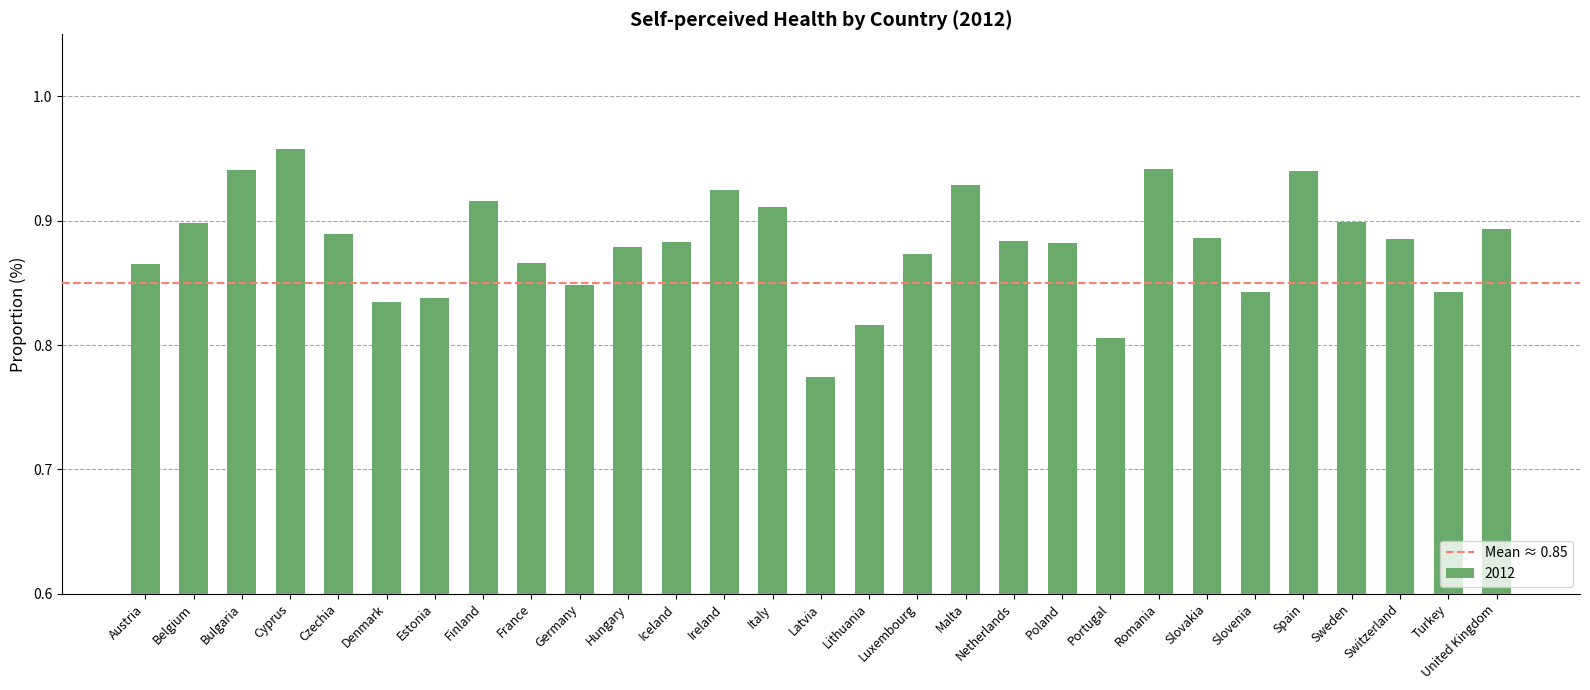

What is the sum of the values at Cyprus and Netherlands?

1.8